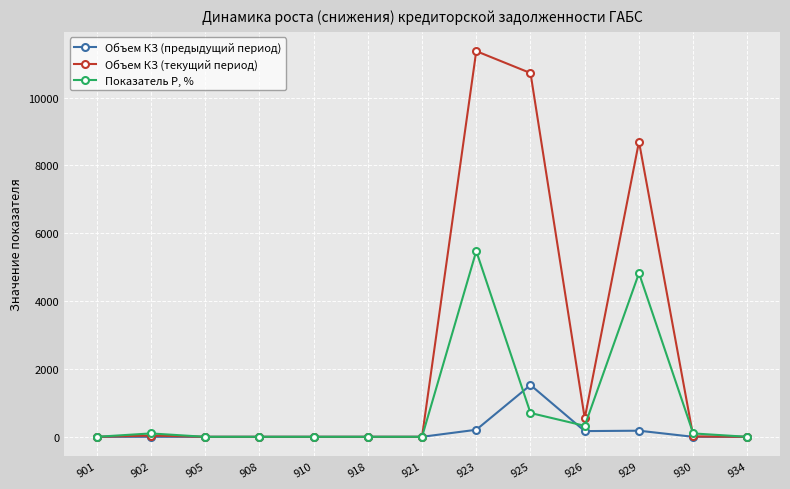

Rank the series by their maximum value, from lowest to highest.

Объем КЗ (предыдущий период), Показатель P, %, Объем КЗ (текущий период)